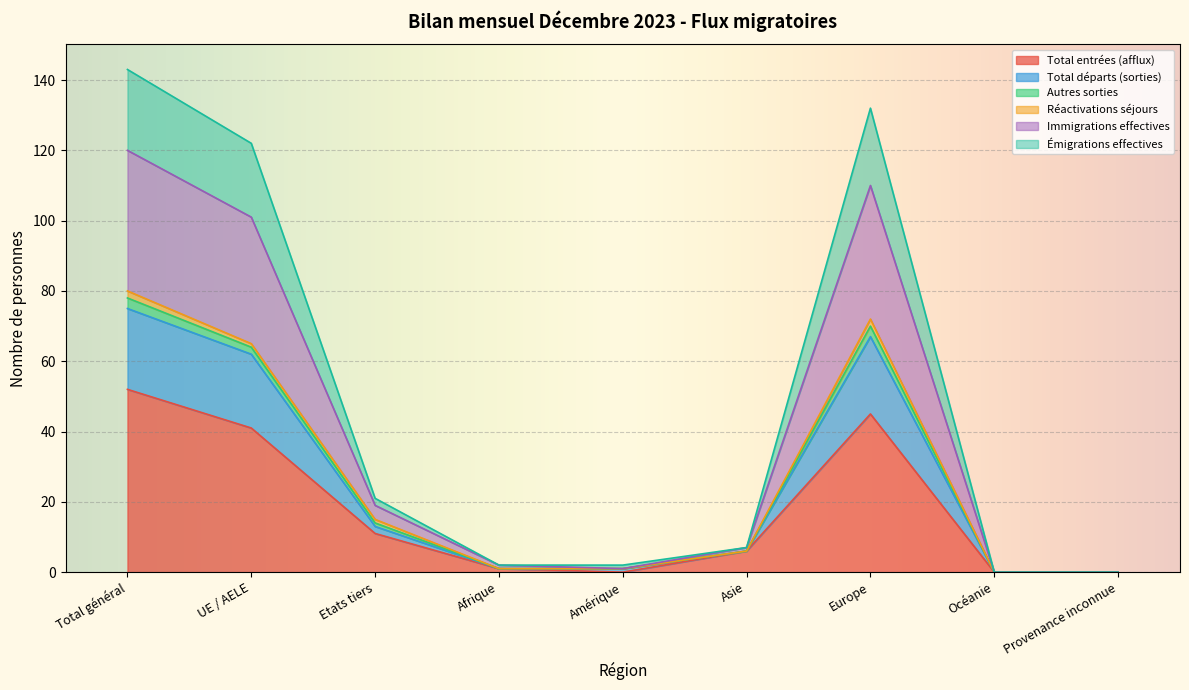

Does the chart display data point markers on the line(s)?

No